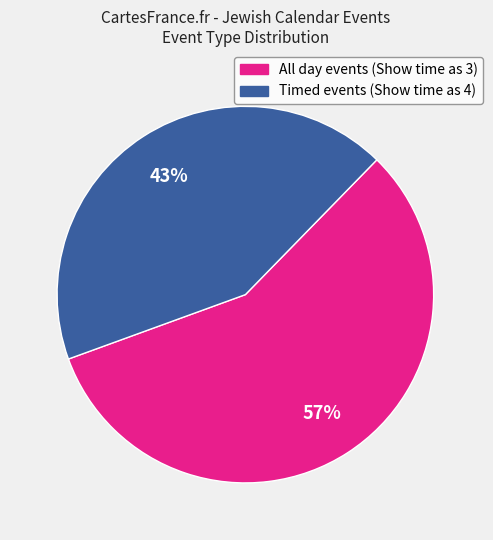

Is there any slice that represents more than half of the pie?

Yes